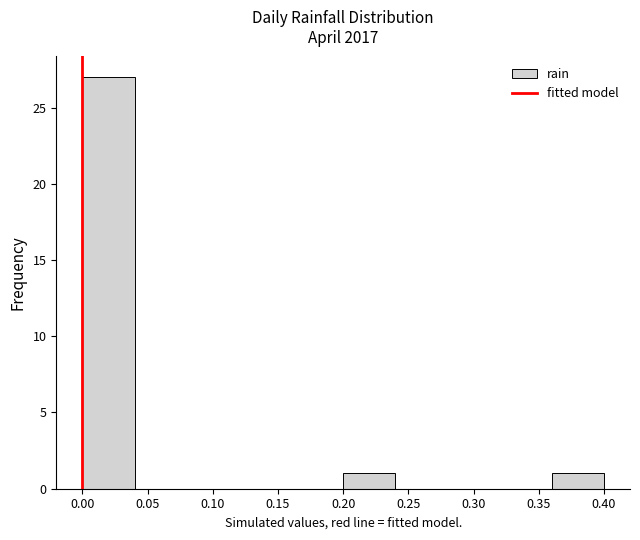

Reading left to right, transcribe this chart: for each bar, give the range it covers on the x-axis and its height. The values are not printed on the chart, so give them approximately, as read against the axis.

0.00 to 0.04: 27
0.04 to 0.08: 0
0.08 to 0.12: 0
0.12 to 0.16: 0
0.16 to 0.20: 0
0.20 to 0.24: 1
0.24 to 0.28: 0
0.28 to 0.32: 0
0.32 to 0.36: 0
0.36 to 0.40: 1